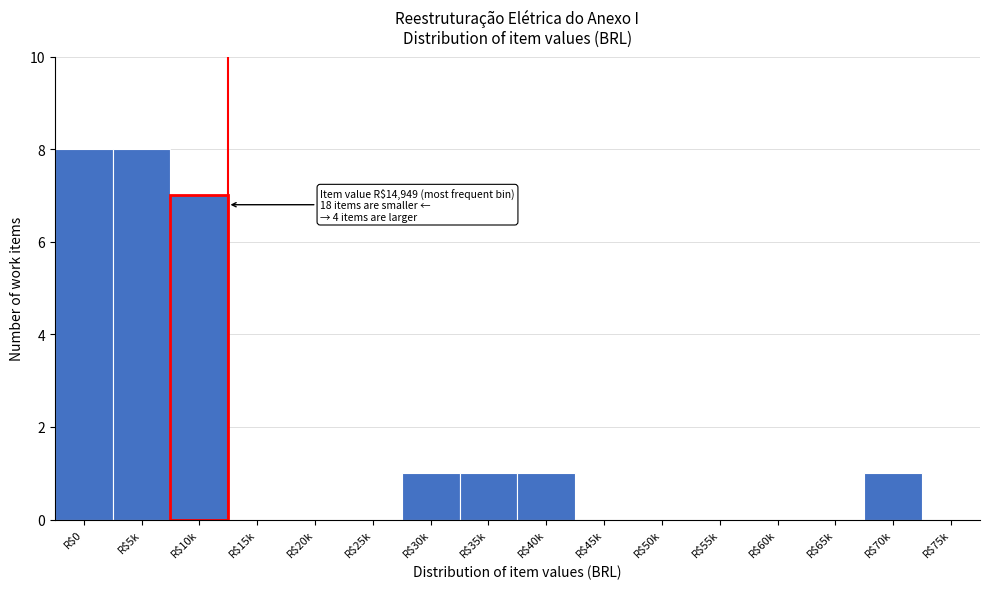

What is the greatest value displayed?

8